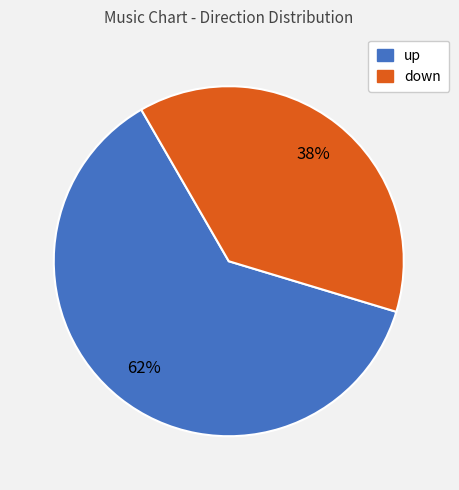

Is down the majority of the pie?

No